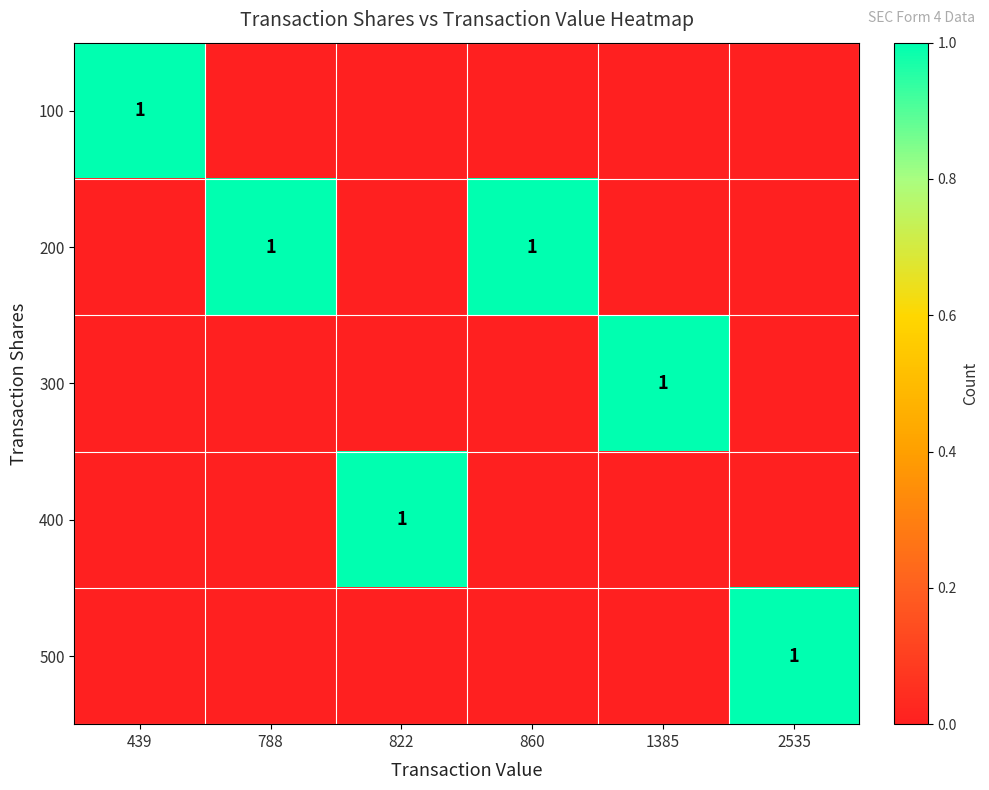

The value of 400 at 822 is 1. True or false?

True